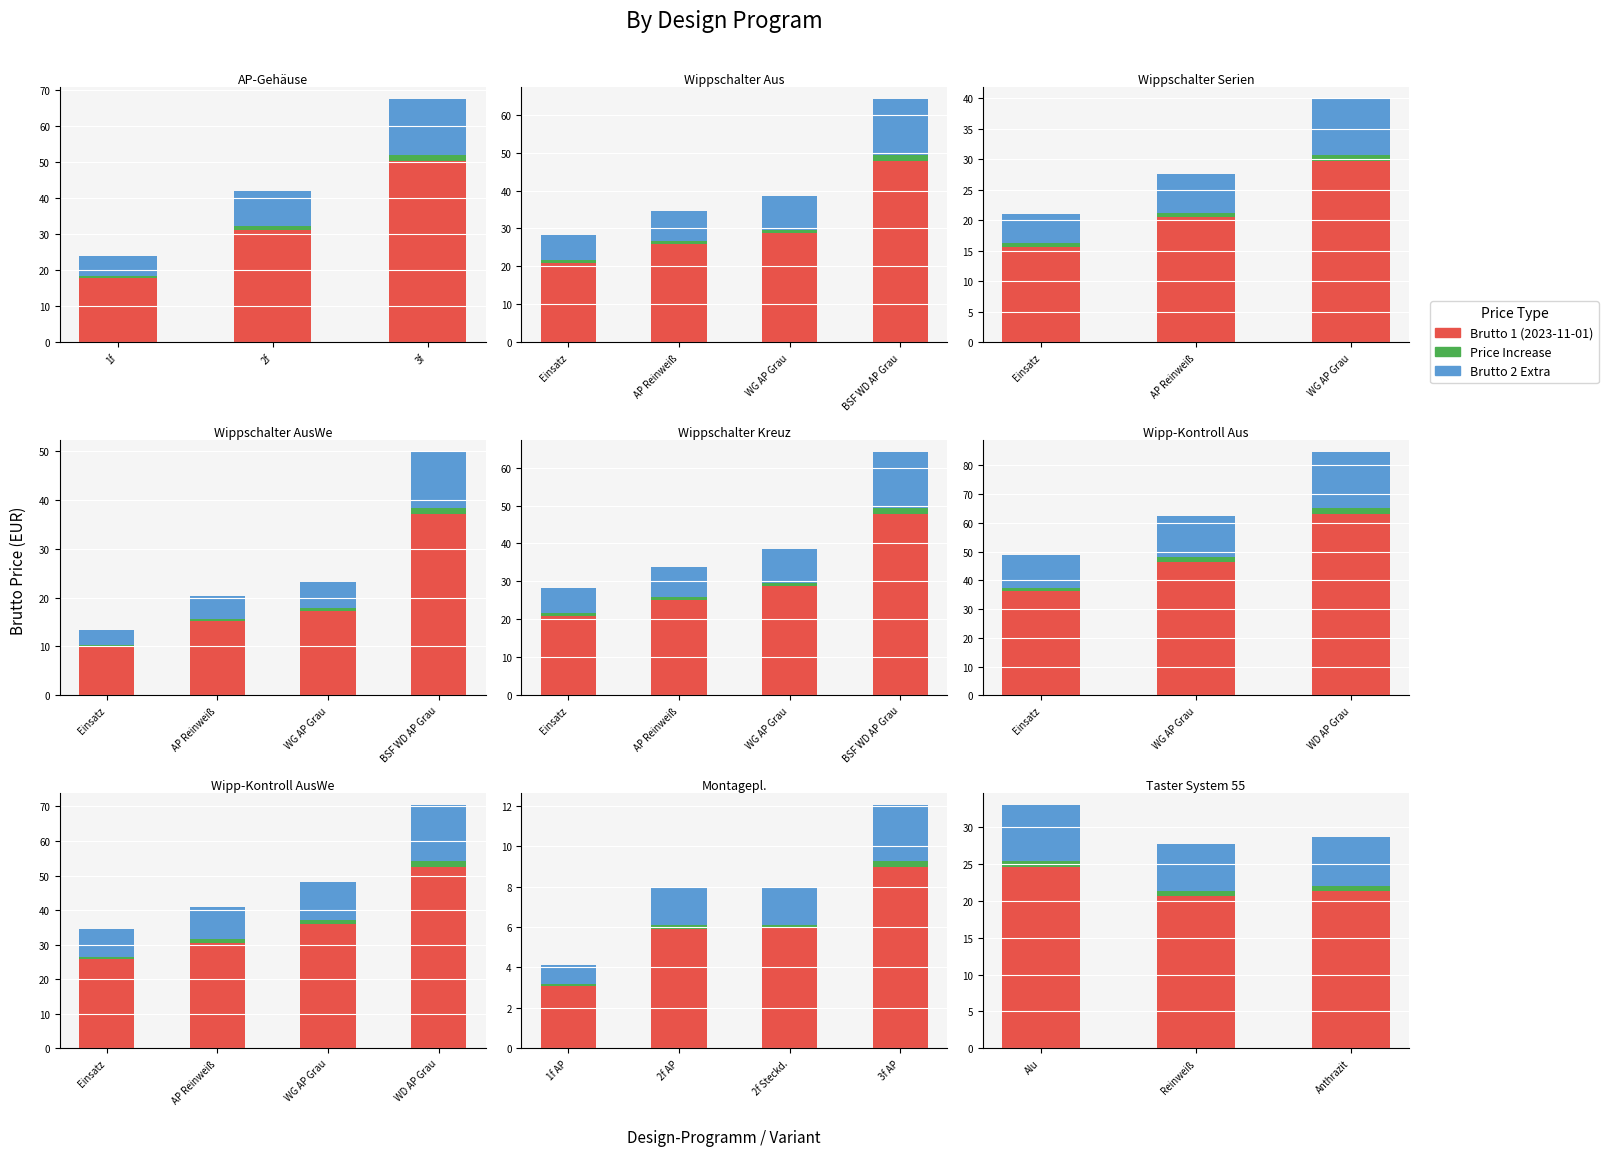

At Anthrazit, list the series in order from smallest to largest.

Price Increase, Brutto 2 Extra, Brutto 1 (2023-11-01)